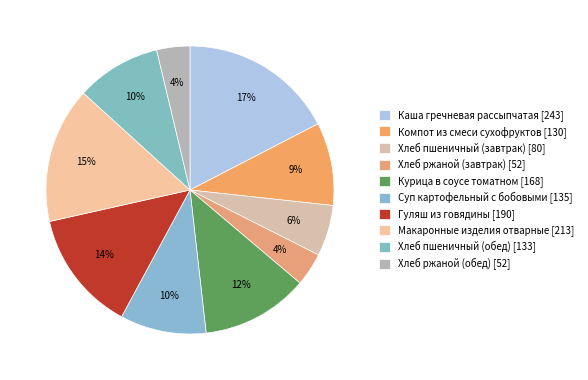

Combined, do Компот из смеси сухофруктов and Хлеб ржаной (обед) account for over 50%?

No